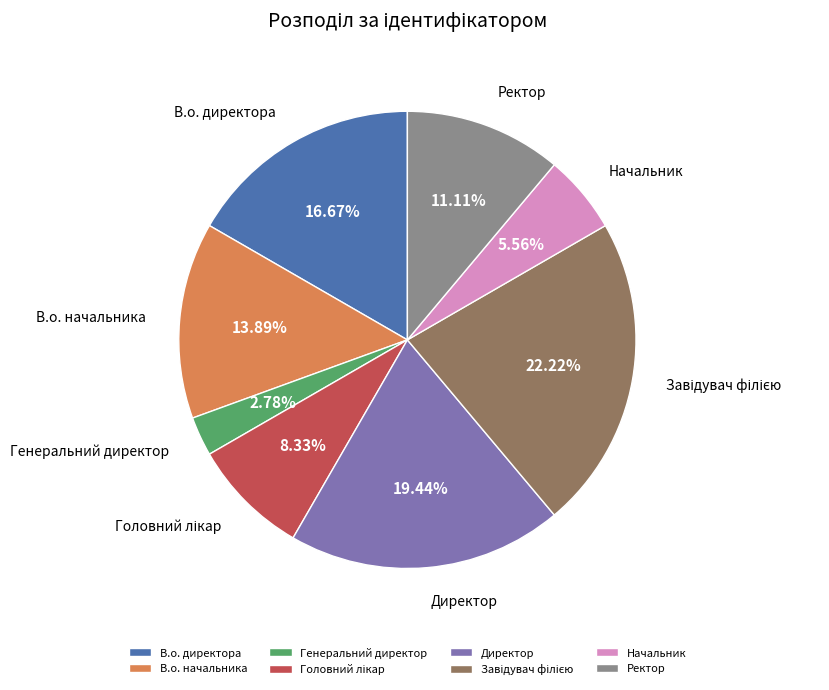

Which has a higher value, Ректор or В.о. директора?

В.о. директора